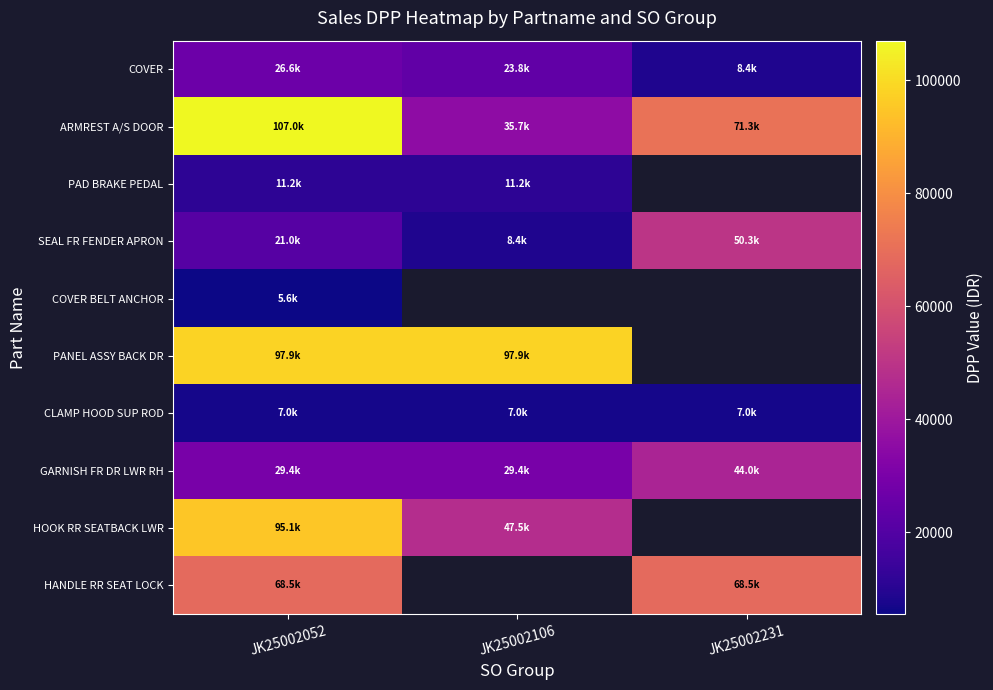

List the labels in order of COVER BELT ANCHOR value, largest first.

JK25002052, JK25002106, JK25002231